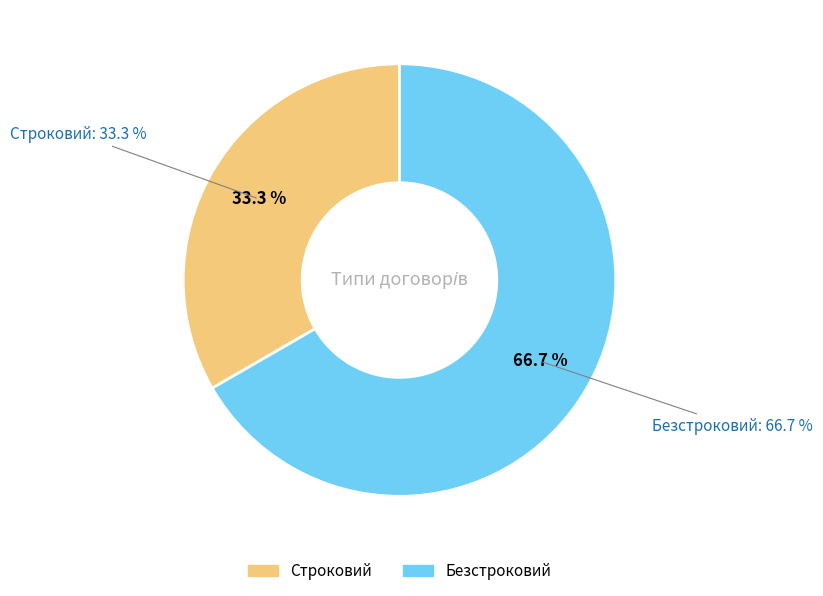

What is the ratio of the value at Безстроковий to the value at Строковий?

2.0